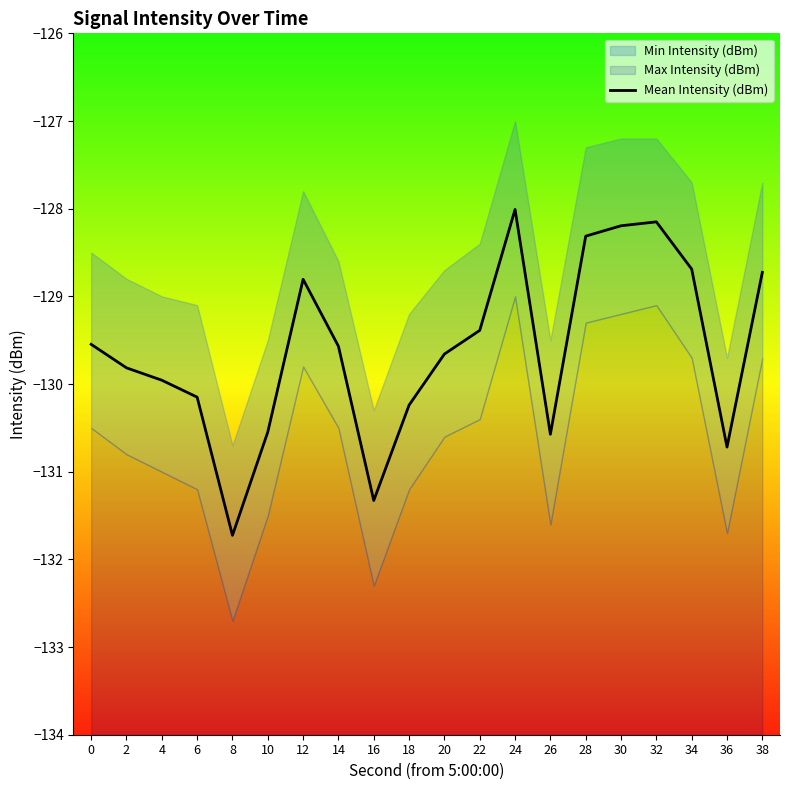

Which has a higher value, 36 or 22?

22